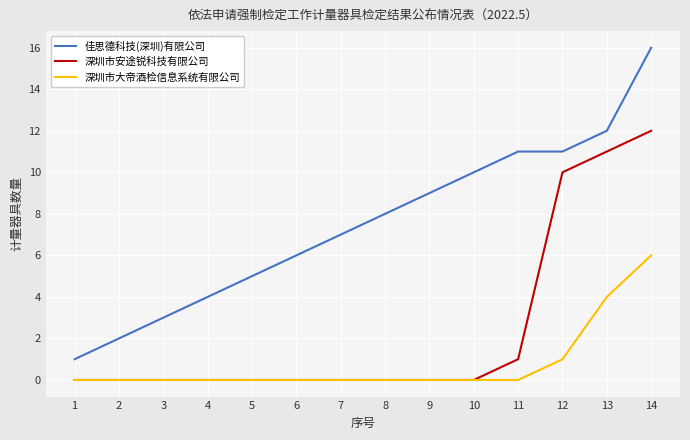

Reading right to left, list all the values displayed in this chart.

佳思德科技(深圳)有限公司: 16	12	11	11	10	9	8	7	6	5	4	3	2	1
深圳市安途锐科技有限公司: 12	11	10	1	0	0	0	0	0	0	0	0	0	0
深圳市大帝酒检信息系统有限公司: 6	4	1	0	0	0	0	0	0	0	0	0	0	0